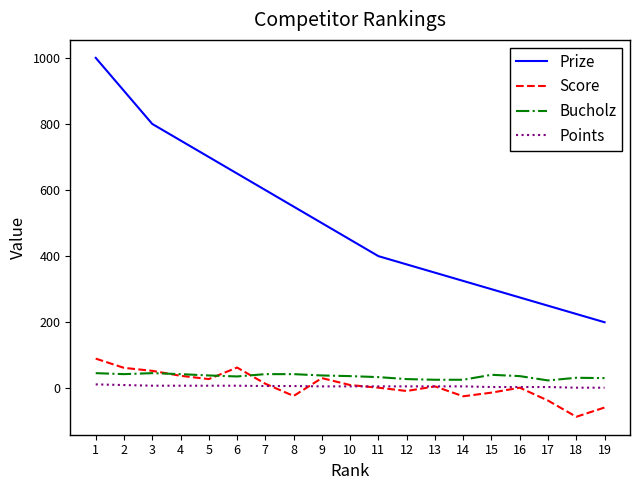

What is the maximum value for Score?

90